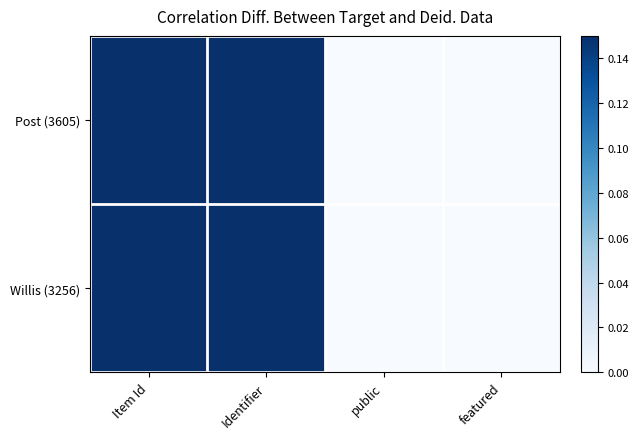

Which label corresponds to the smallest value in the chart?

featured